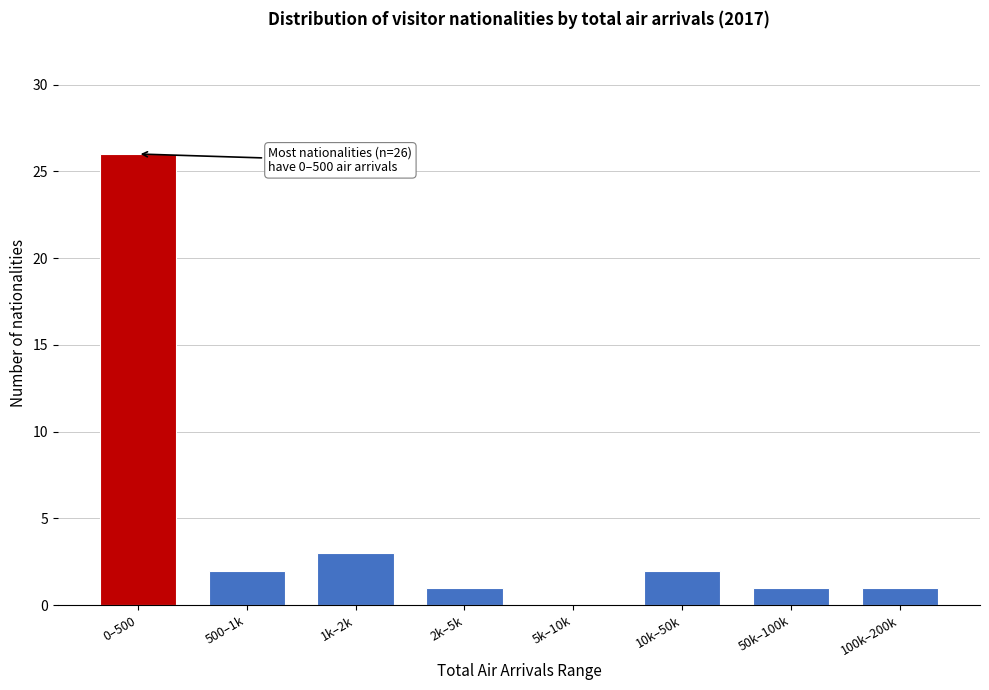

Reading left to right, what are all the values shown in this chart?

0–500=26	500–1k=2	1k–2k=3	2k–5k=1	5k–10k=0	10k–50k=2	50k–100k=1	100k–200k=1